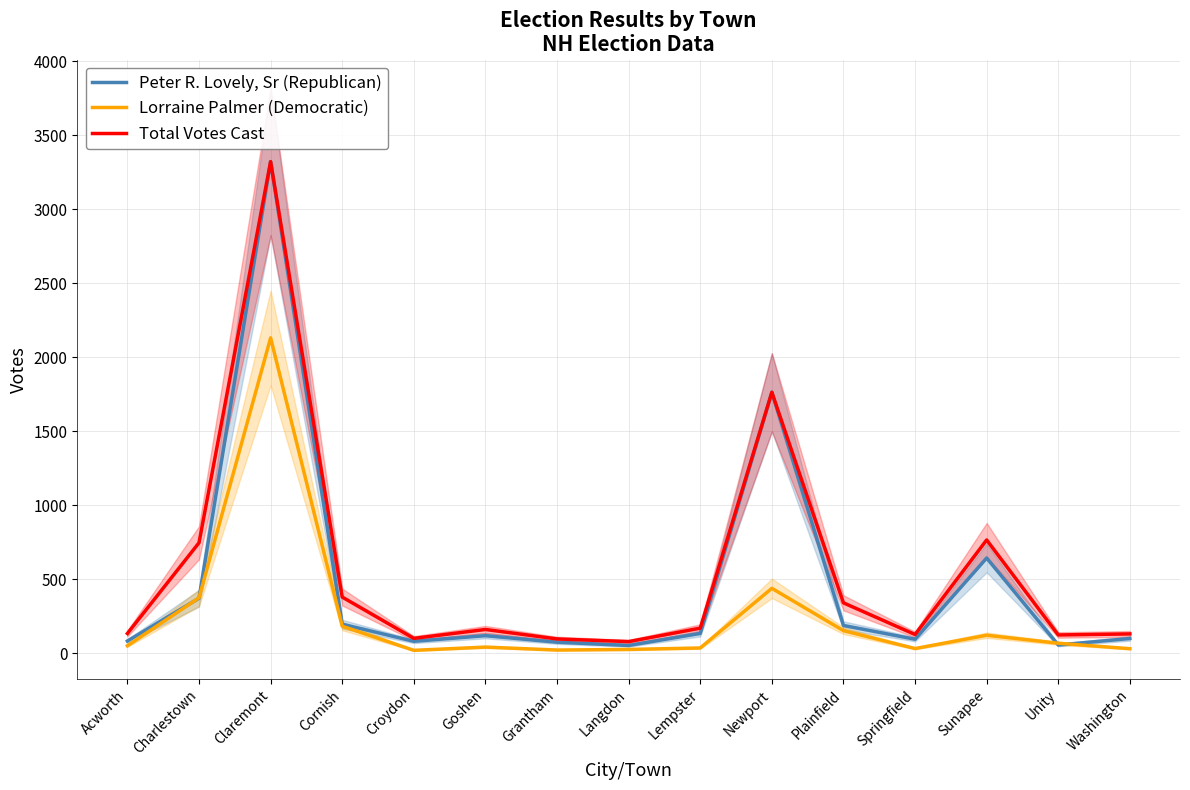

At which category is the sum across all series the highest?

Claremont